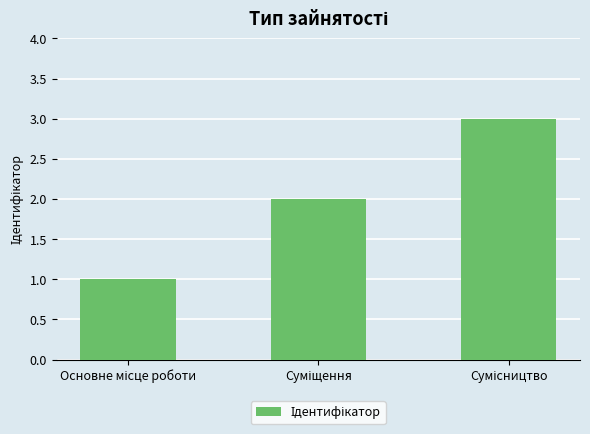

Reading left to right, what are all the values shown in this chart?

1	2	3